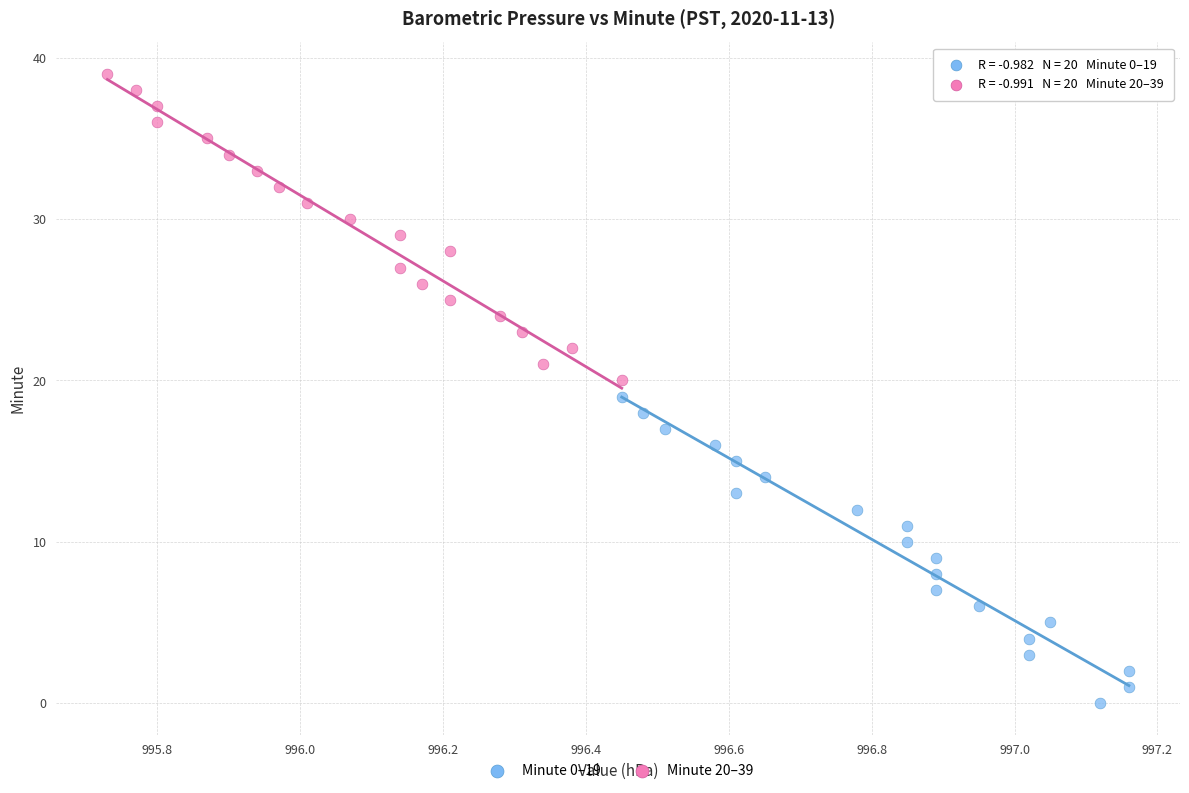

Which series reaches the maximum Y coordinate?

Minute 20–39